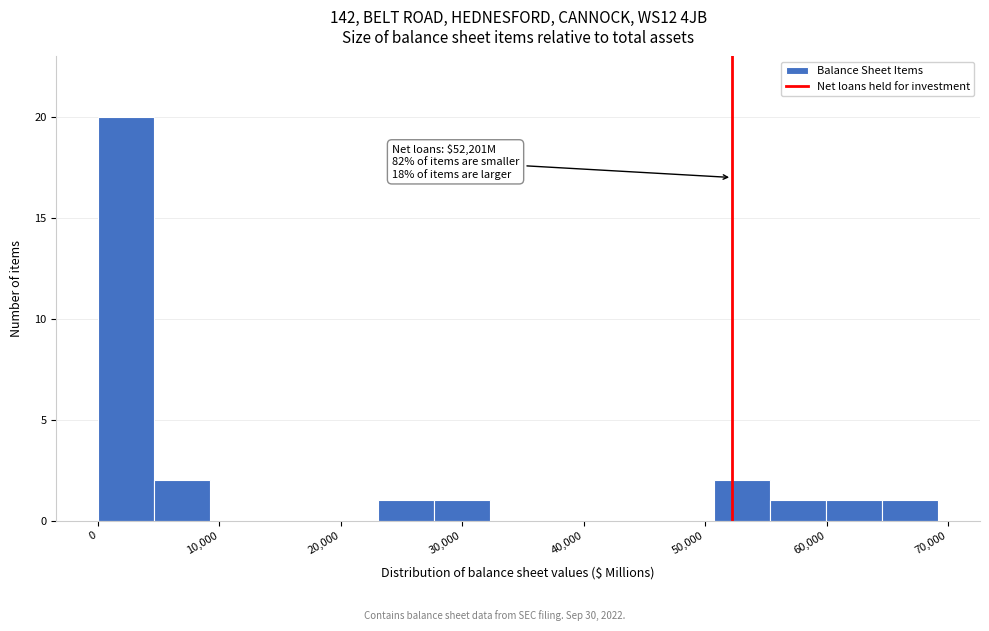

Which range on the x-axis has the tallest bar?

0 to 5000